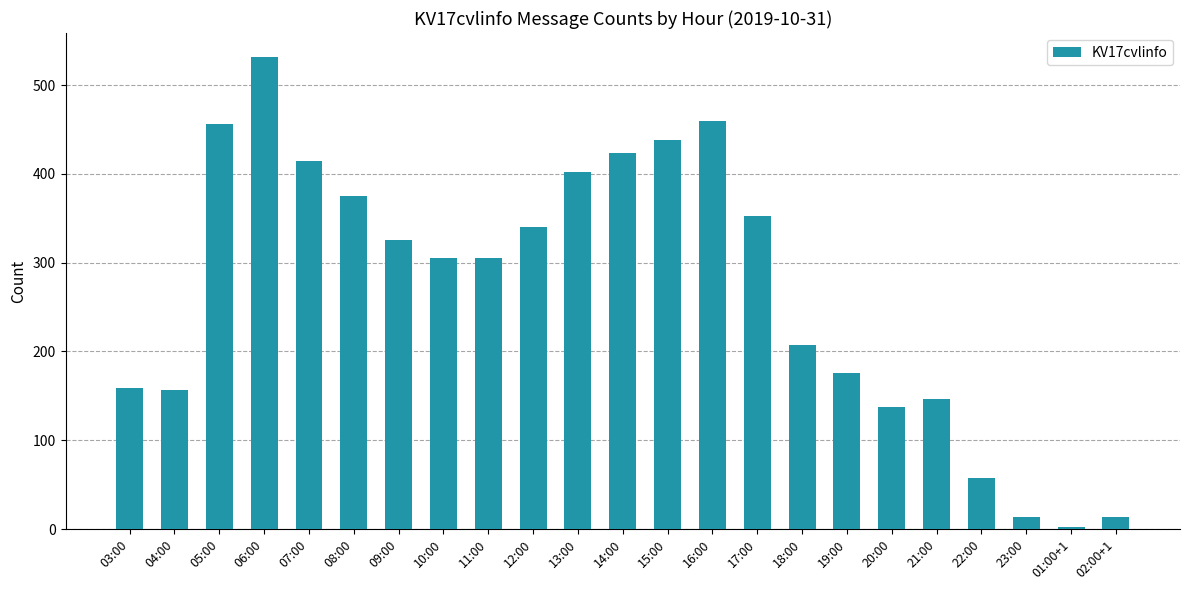

What is the sum of the values at 02:00+1 and 13:00?

416